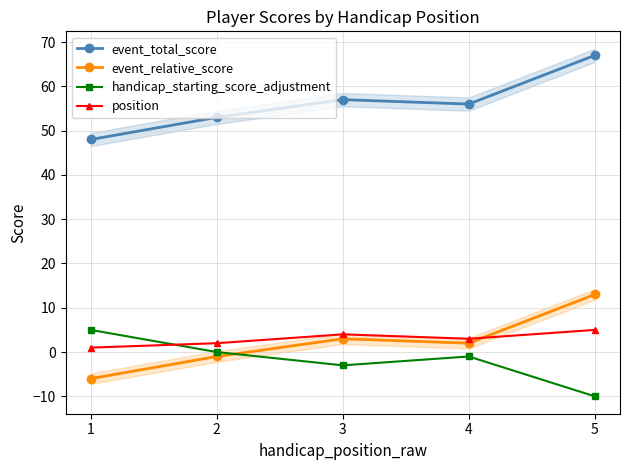

Is it true that position equals 2 at 2?

True